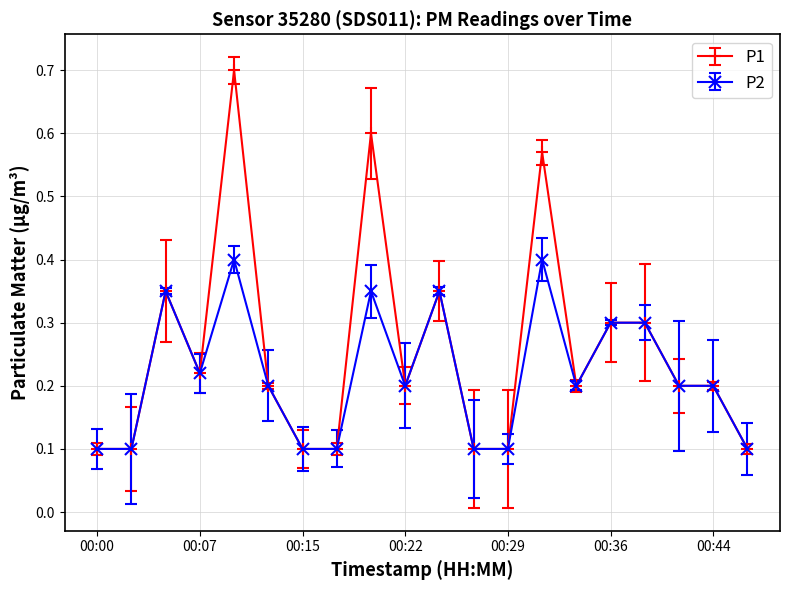

What is the difference between the maximum and minimum values in the P1 series?

0.6